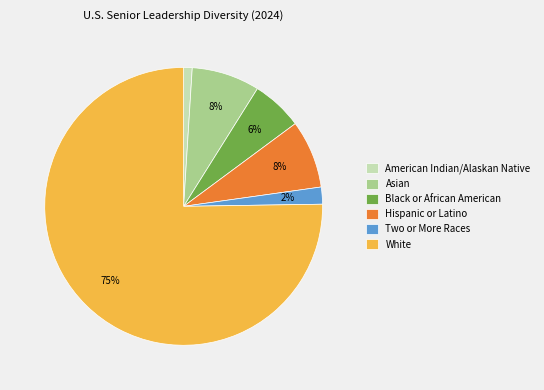

Do White and Black or African American together represent more than half of the pie?

Yes